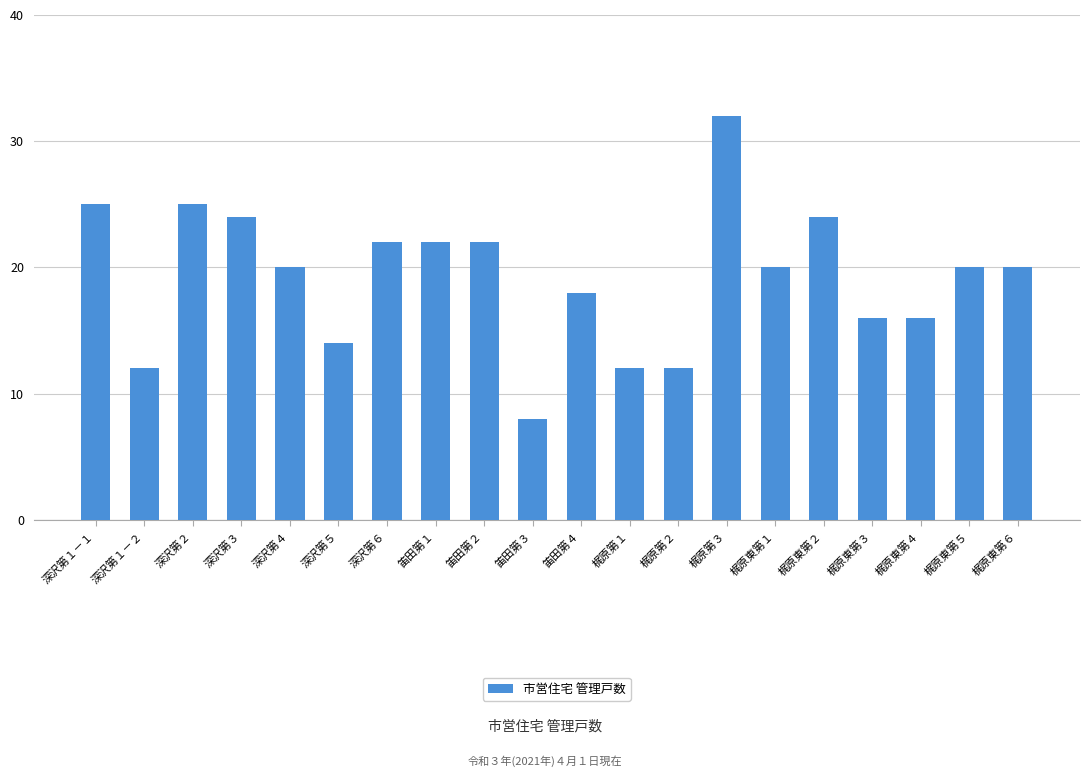

What is the change in value from 深沢第１－１ to 梶原東第４?

-9